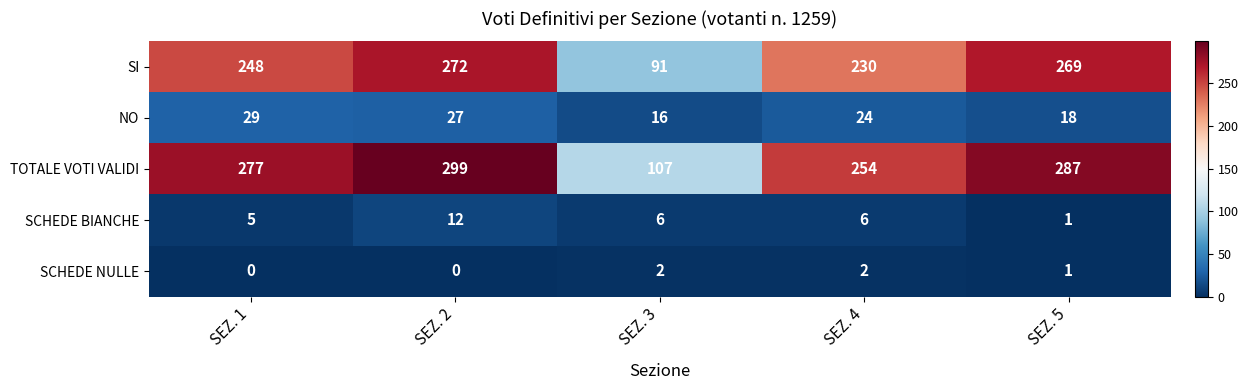

What is the maximum value for NO?

29